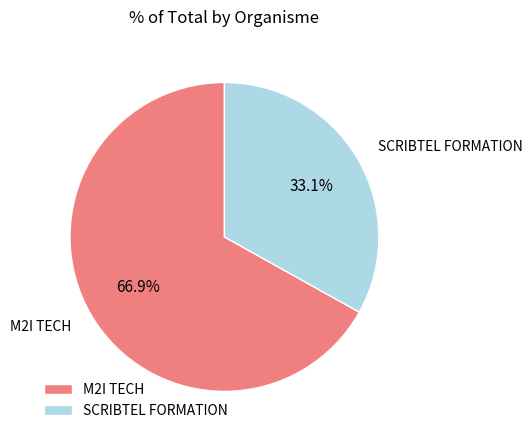

Is there a majority slice in this chart?

Yes